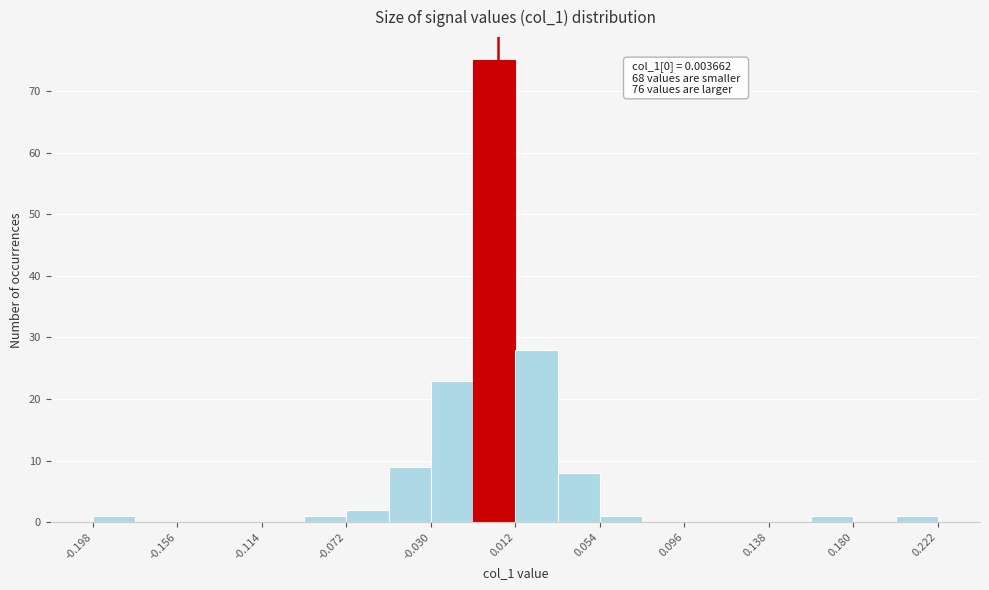

Which range on the x-axis has the tallest bar?

-0.010 to 0.010